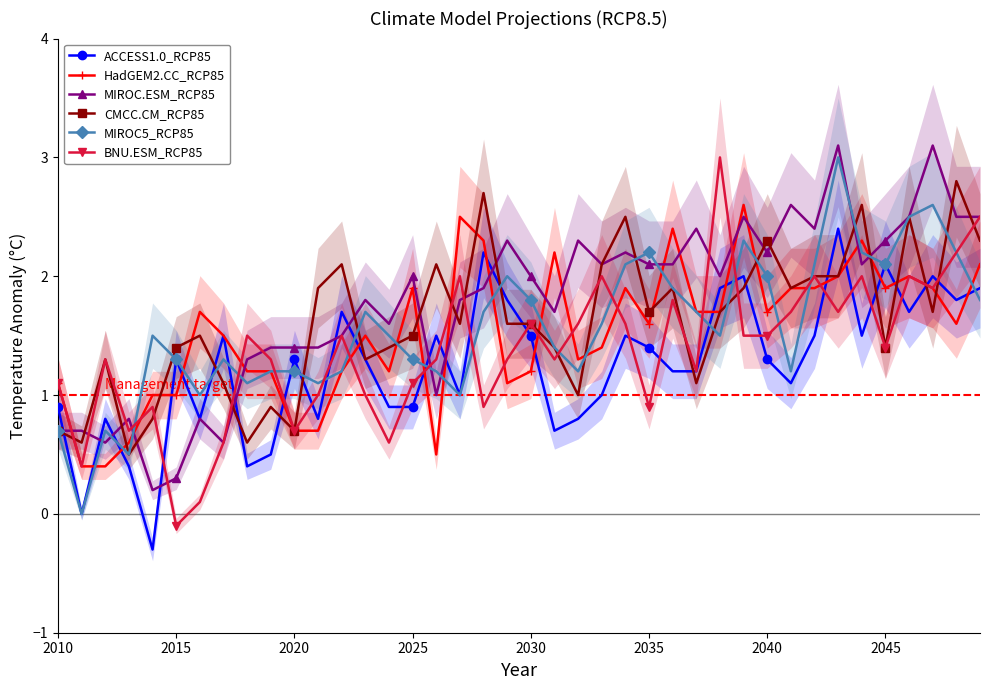

Reading left to right, transcribe all the data shown in this chart.

ACCESS1.0_RCP85: 0.9	0.0	0.8	0.4	-0.3	1.3	0.8	1.5	0.4	0.5	1.3	0.8	1.7	1.3	0.9	0.9	1.5	1.0	2.2	1.8	1.5	0.7	0.8	1.0	1.5	1.4	1.2	1.2	1.9	2.0	1.3	1.1	1.5	2.4	1.5	2.1	1.7	2.0	1.8	1.9
HadGEM2.CC_RCP85: 1.1	0.4	0.4	0.6	1.0	1.0	1.7	1.5	1.2	1.2	0.7	0.7	1.2	1.5	1.2	1.9	0.5	2.5	2.3	1.1	1.2	2.2	1.3	1.4	1.9	1.6	2.4	1.7	1.7	2.6	1.7	1.9	1.9	2.0	2.3	1.9	2.0	1.9	1.6	2.1
MIROC.ESM_RCP85: 0.7	0.7	0.6	0.8	0.2	0.3	0.8	0.6	1.3	1.4	1.4	1.4	1.5	1.8	1.6	2.0	1.0	1.8	1.9	2.3	2.0	1.7	2.3	2.1	2.2	2.1	2.1	2.4	2.0	2.5	2.2	2.6	2.4	3.1	2.1	2.3	2.5	3.1	2.5	2.5
CMCC.CM_RCP85: 0.7	0.6	1.3	0.5	0.8	1.4	1.5	1.1	0.6	0.9	0.7	1.9	2.1	1.3	1.4	1.5	2.1	1.6	2.7	1.6	1.6	1.4	1.0	2.1	2.5	1.7	1.9	1.1	1.7	1.9	2.3	1.9	2.0	2.0	2.6	1.4	2.5	1.7	2.8	2.3
MIROC5_RCP85: 0.7	0.0	0.7	0.5	1.5	1.3	1.0	1.3	1.1	1.2	1.2	1.1	1.2	1.7	1.5	1.3	1.2	1.0	1.7	2.0	1.8	1.4	1.2	1.6	2.1	2.2	1.9	1.7	1.5	2.3	2.0	1.2	2.1	3.0	2.2	2.1	2.5	2.6	2.2	1.8
BNU.ESM_RCP85: 1.1	0.4	1.3	0.7	0.9	-0.1	0.1	0.6	1.5	1.3	0.7	1.0	1.5	1.0	0.6	1.1	1.3	2.0	0.9	1.3	1.6	1.3	1.6	2.0	1.6	0.9	1.8	1.2	3.0	1.5	1.5	1.7	2.0	1.7	2.0	1.4	2.0	1.9	2.2	2.5